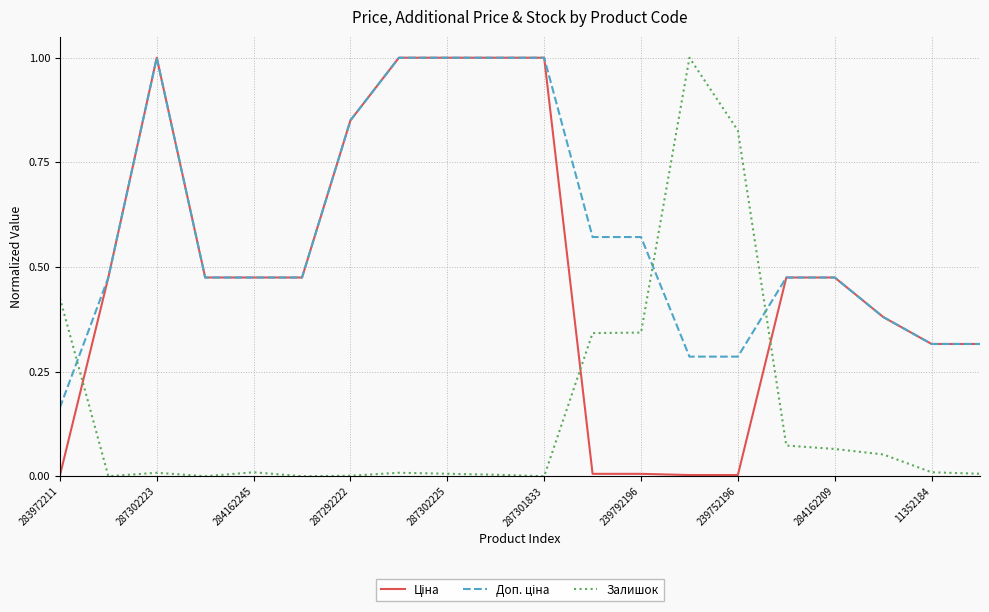

What is the maximum value shown in the chart?

1.0